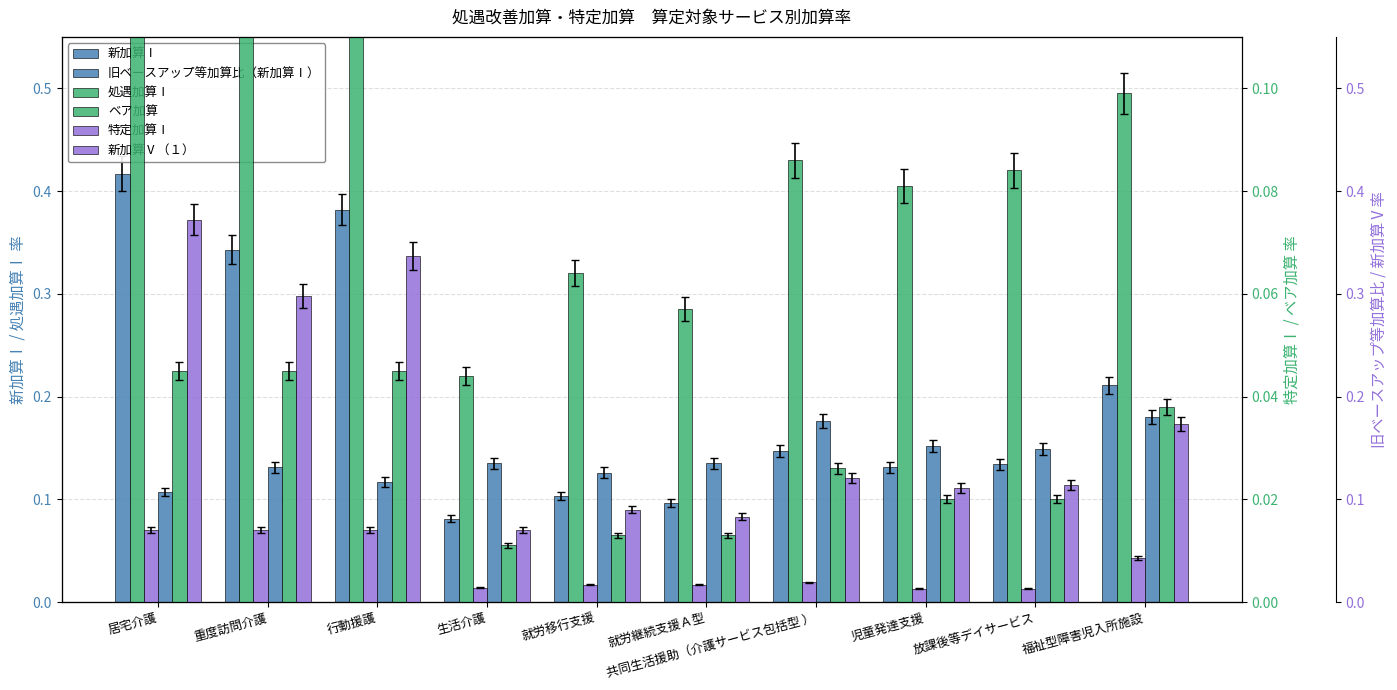

The value of 特定加算Ⅰ at 福祉型障害児入所施設 is 0.0. True or false?

True